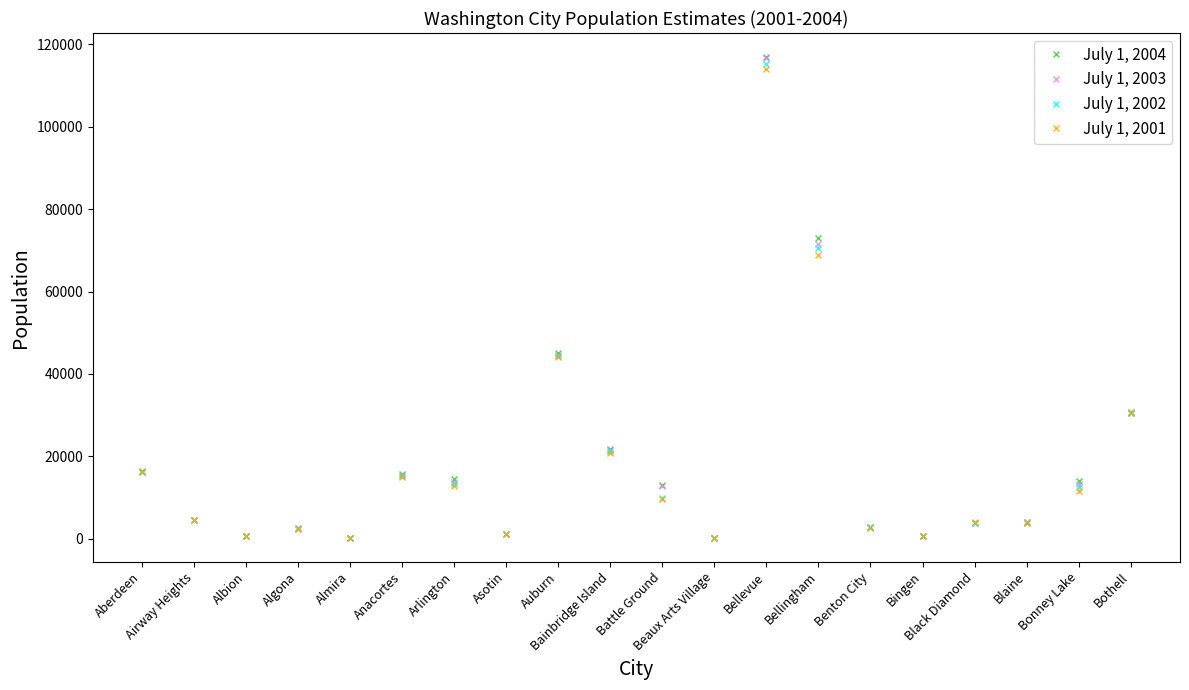

What position from the left is Bellevue?

13